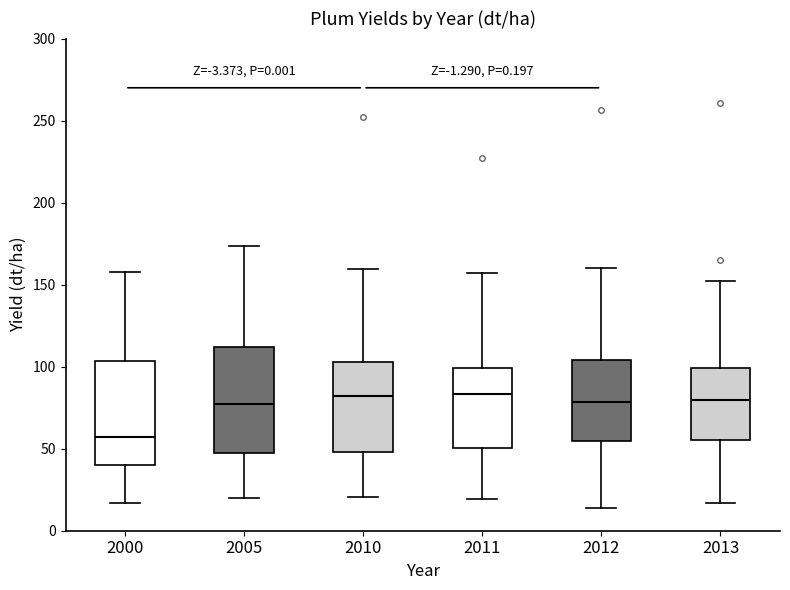

Which box has the lowest median line?

2000